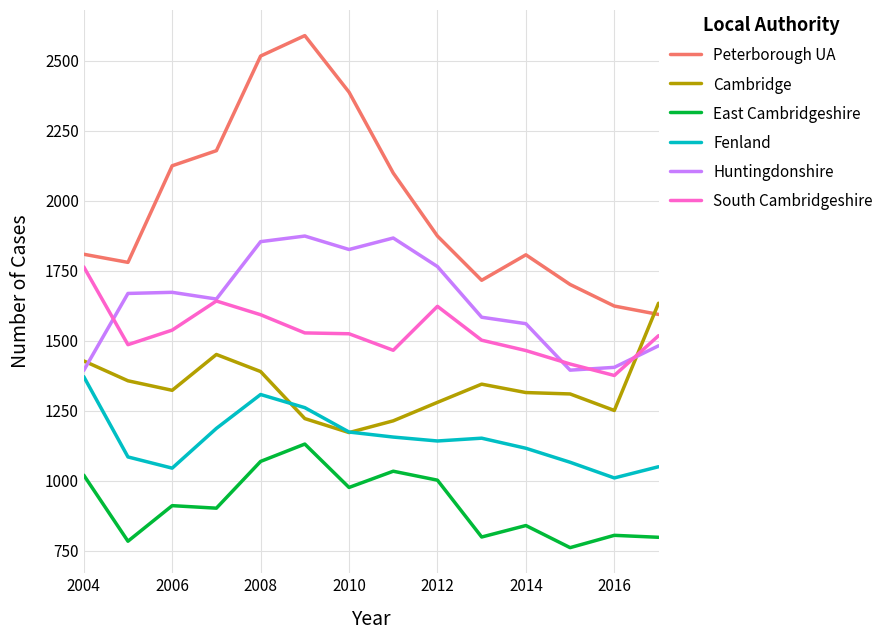

What is the difference between the maximum and minimum values in the Peterborough UA series?

996